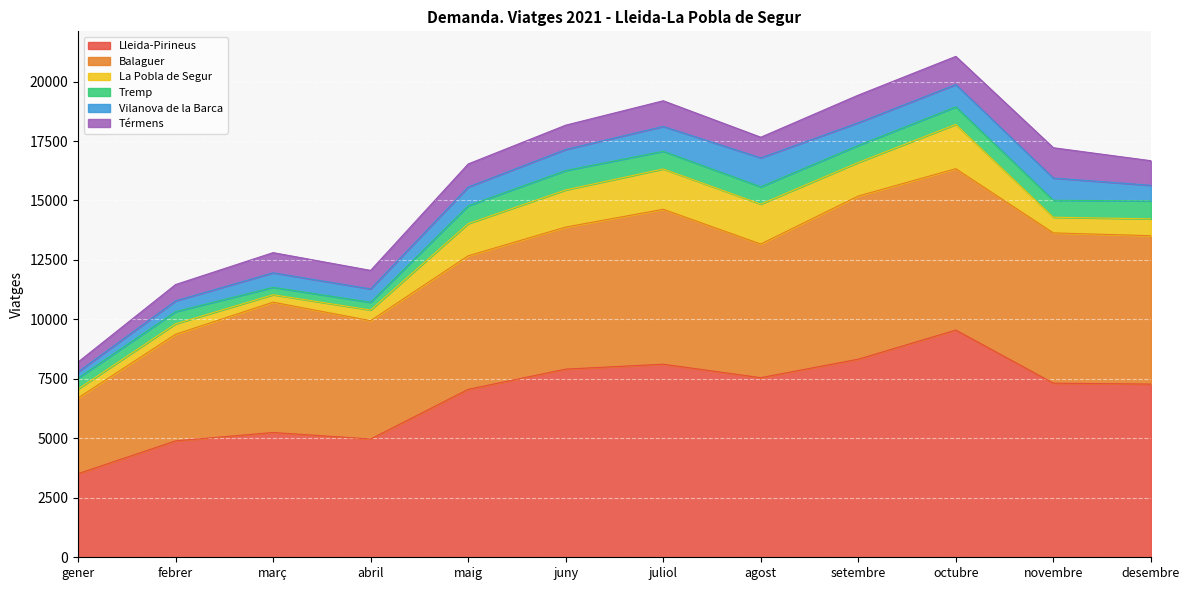

What is the difference between the maximum and second lowest values in the Térmens series?

587